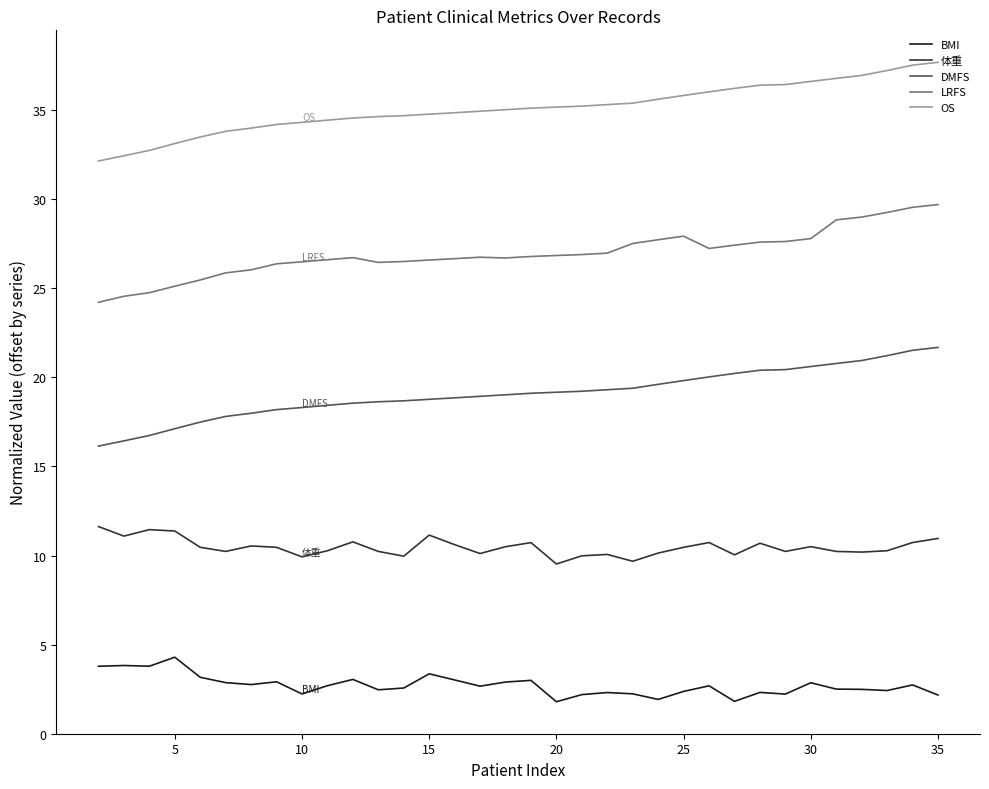

Rank the series by their maximum value, from highest to lowest.

OS, LRFS, DMFS, 体重, BMI